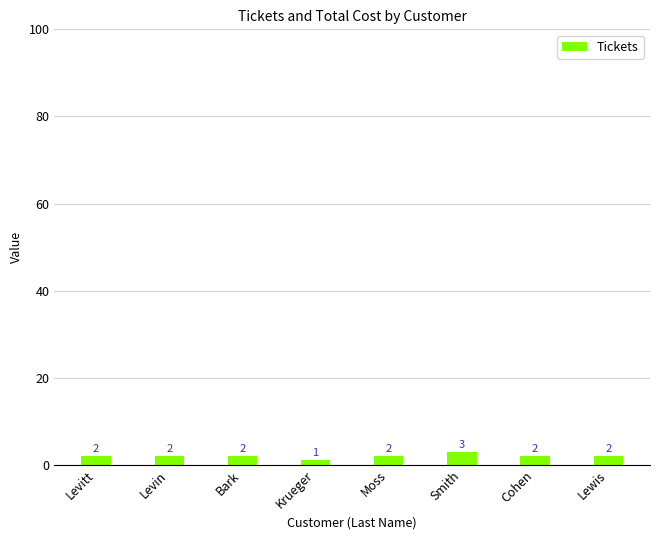

What is the difference between the maximum and minimum values?

2